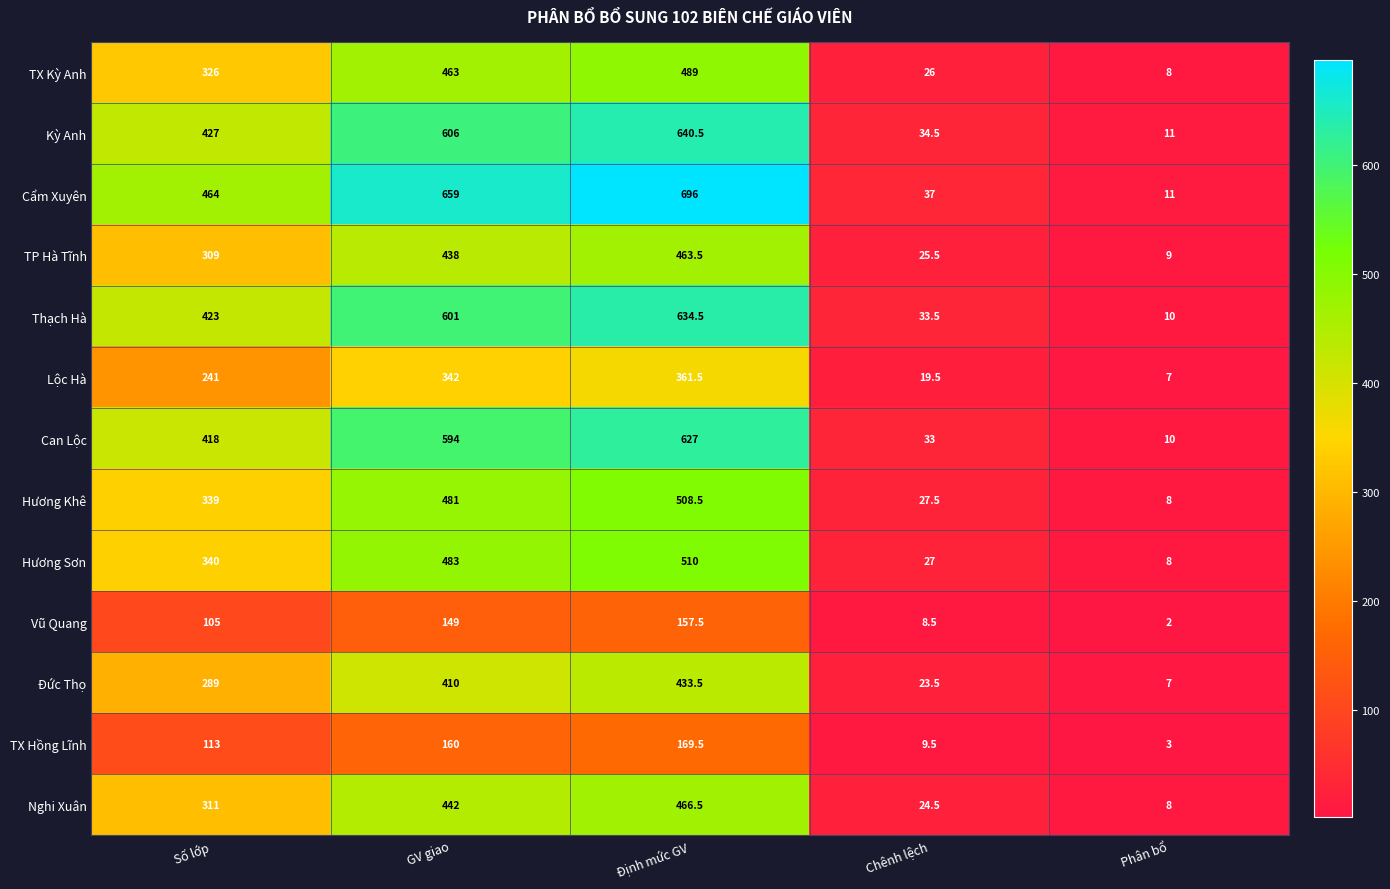

At Chênh lệch, list the series in order from smallest to largest.

Vũ Quang, TX Hồng Lĩnh, Lộc Hà, Đức Thọ, Nghi Xuân, TP Hà Tĩnh, TX Kỳ Anh, Hương Sơn, Hương Khê, Can Lộc, Thạch Hà, Kỳ Anh, Cẩm Xuyên